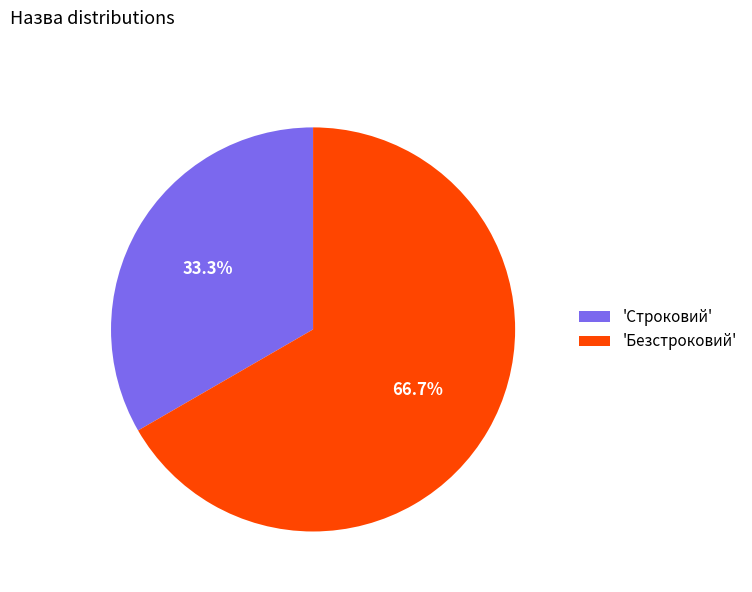

To the nearest percent, what is the difference between the largest and smallest slice percentages?

33%